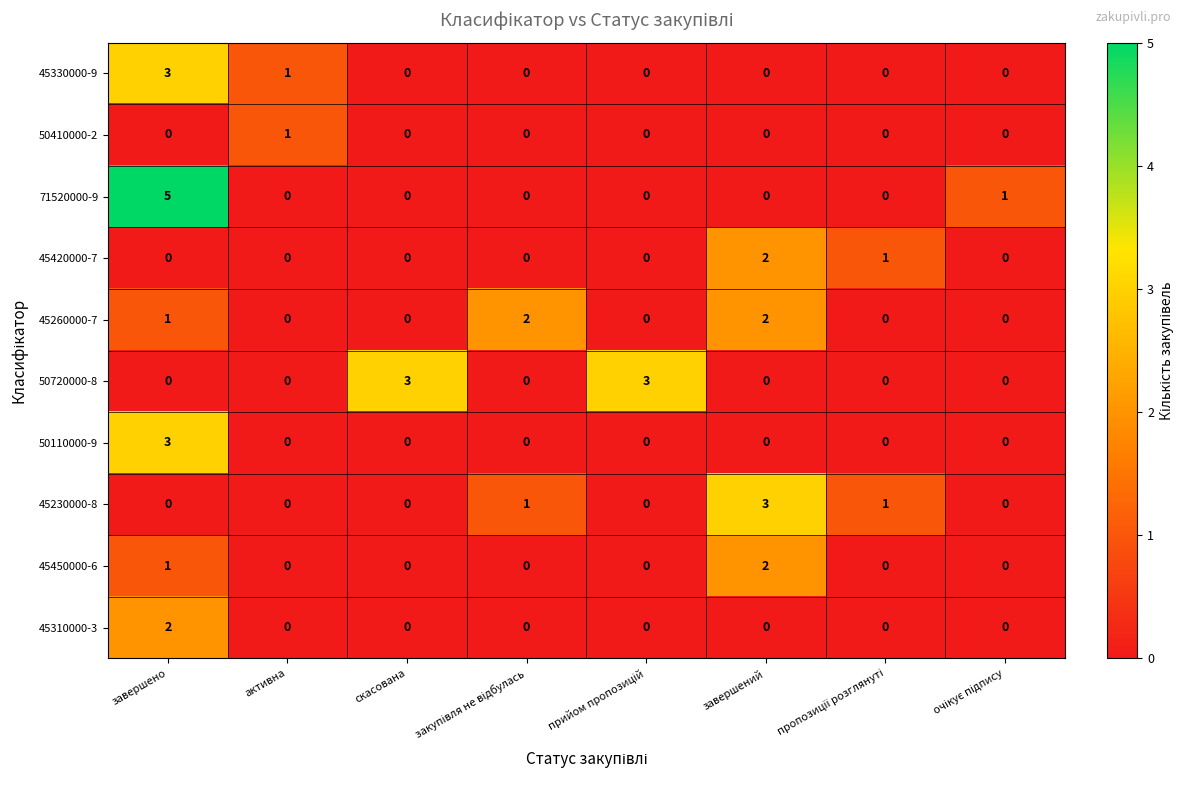

What is the sum of all 45230000-8 values?

5